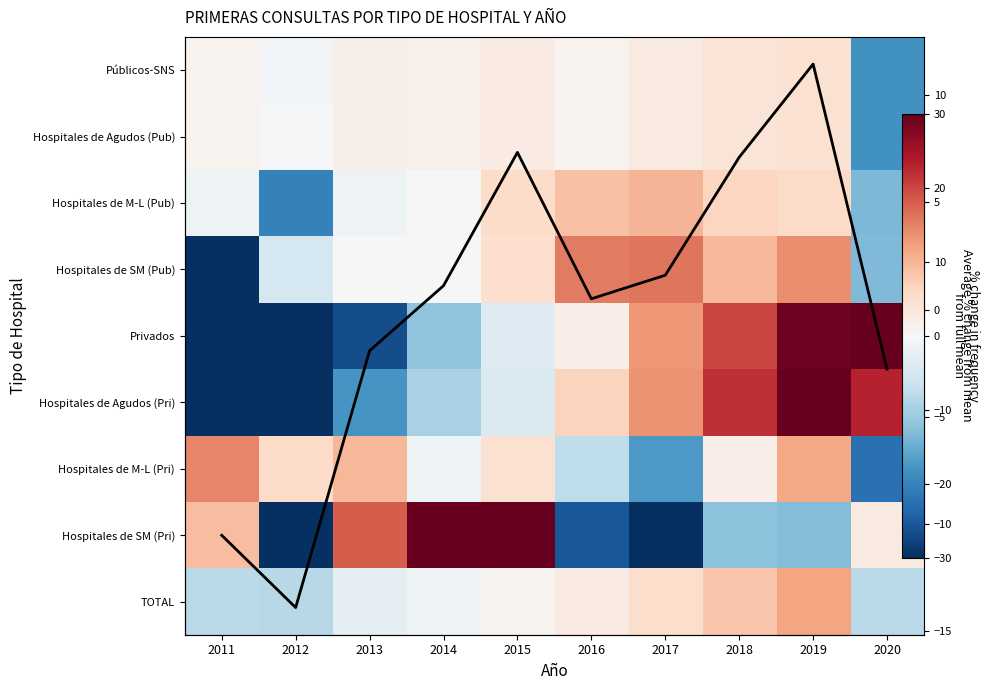

What is the maximum value shown in the chart?

53.7